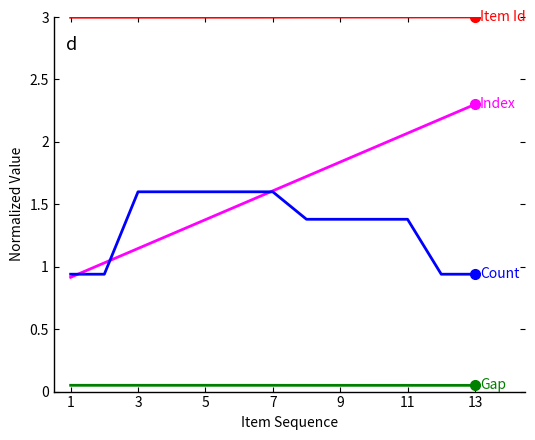

Count the number of data series in this chart.

4